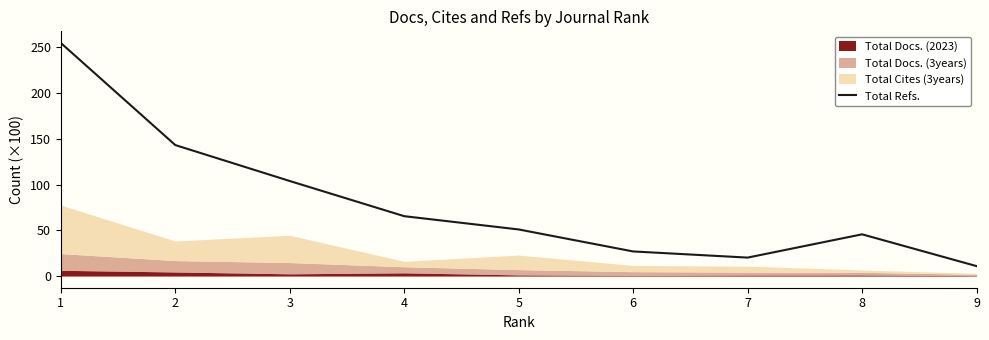

True or false: the data shows 137.5 at 3.

False